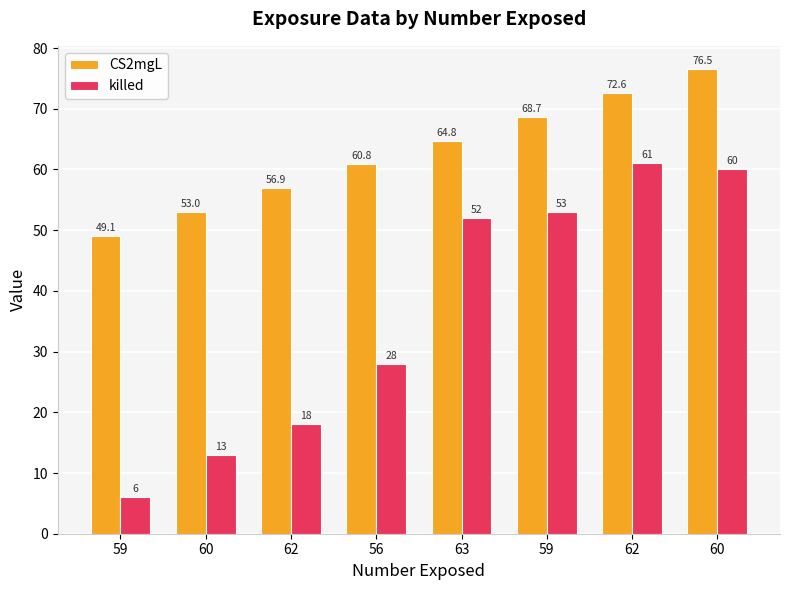

List the series in order of their peak value, highest first.

CS2mgL, killed